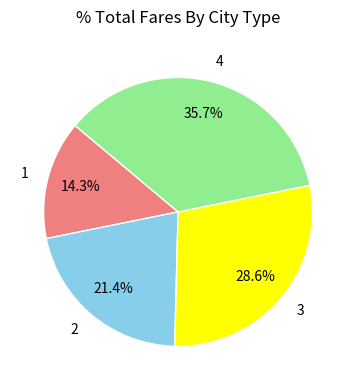

To the nearest percent, what portion does 4 represent?

36%